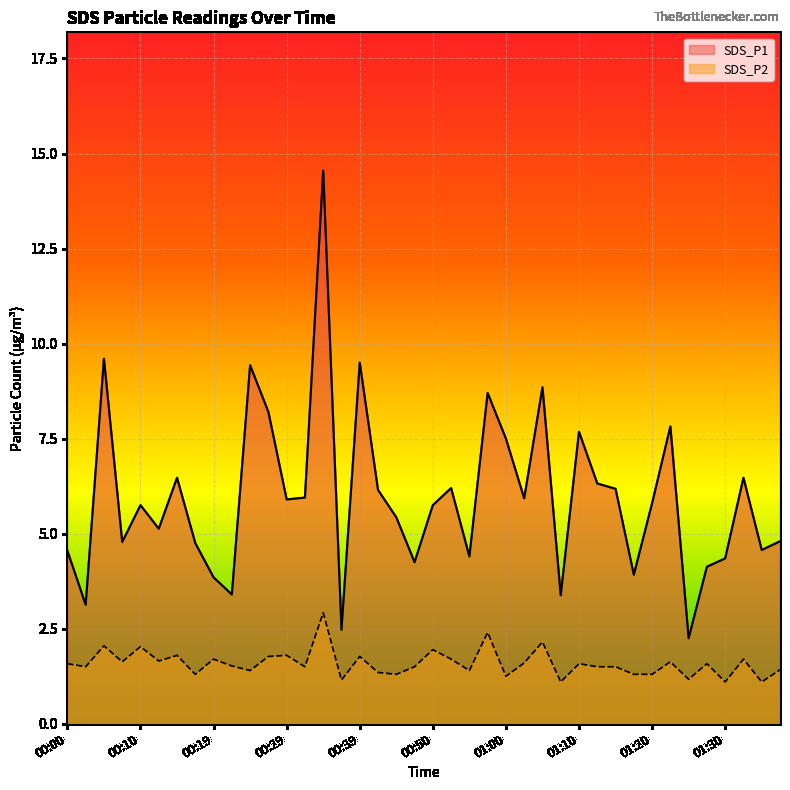

What are all the series names shown in the legend?

SDS_P1, SDS_P2